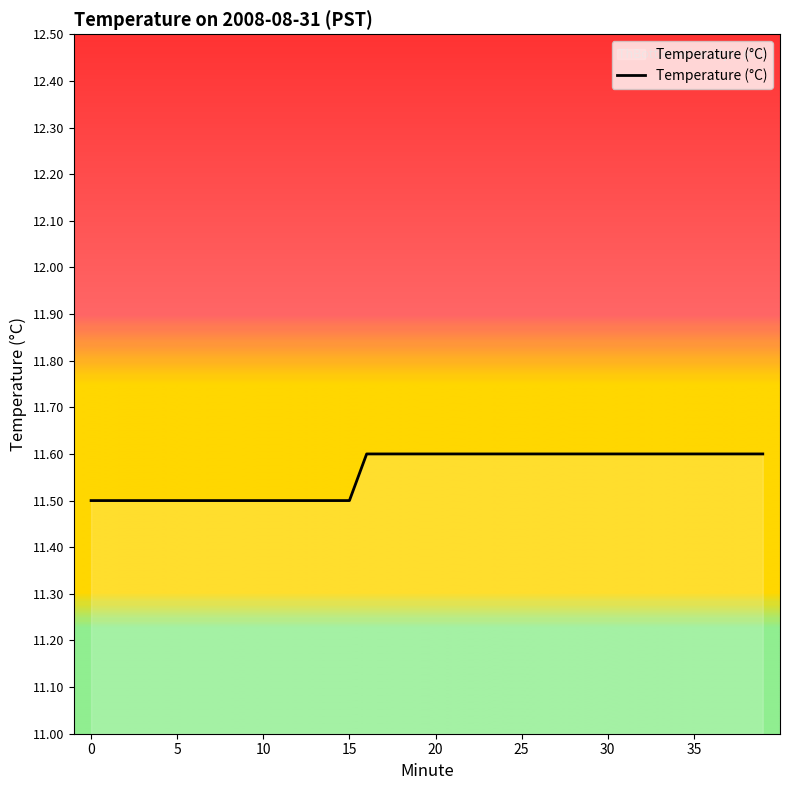

How many values are between 11 and 12?

40